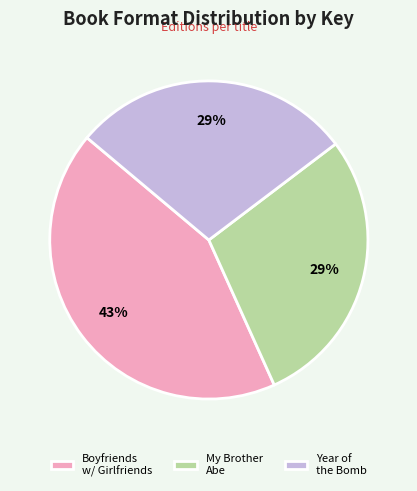

Does Boyfriends w/ Girlfriends represent more than half of the total?

No